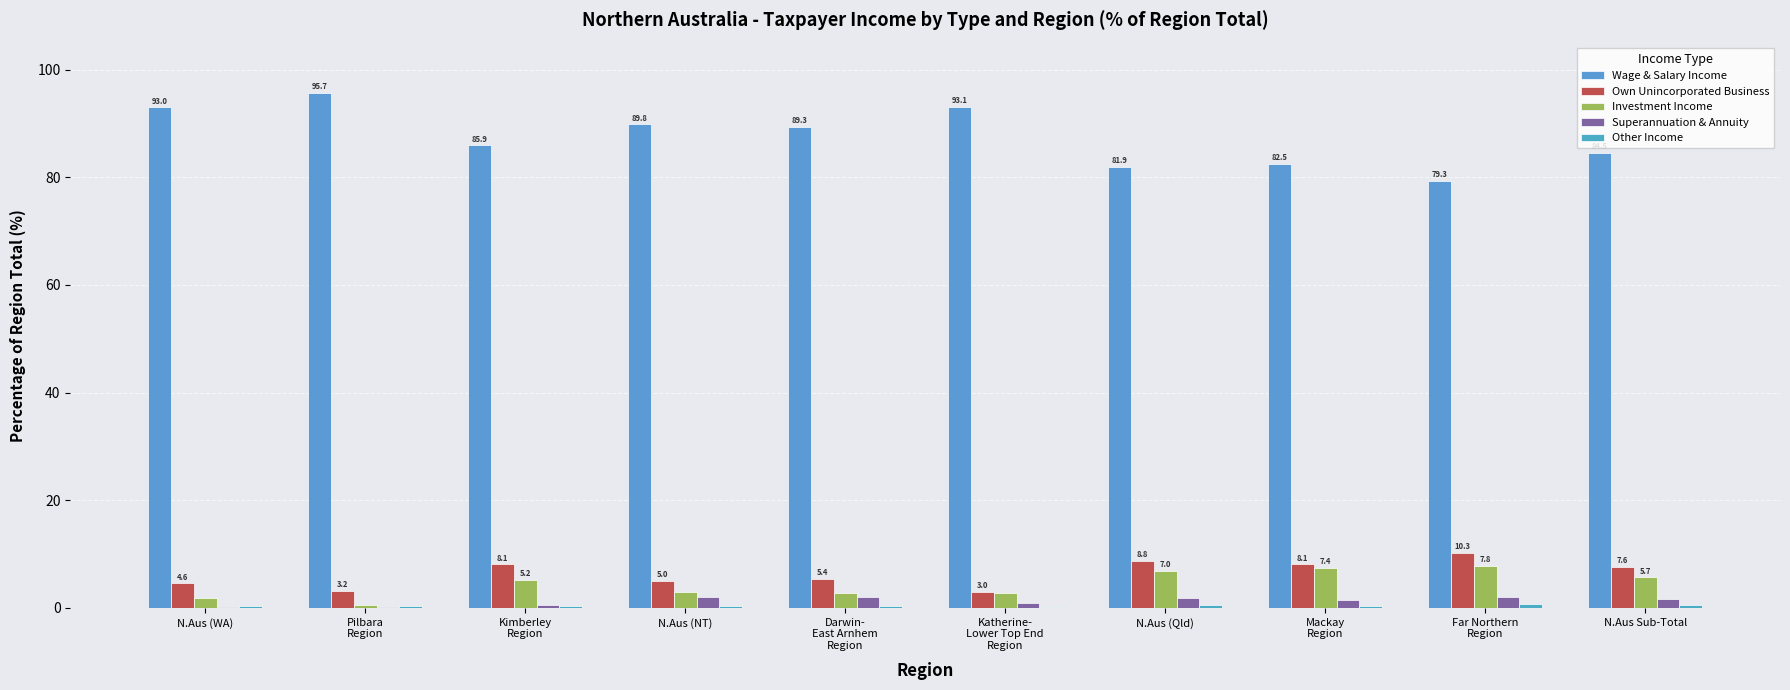

What is the difference between the second highest and second lowest values in the Investment Income series?

5.5